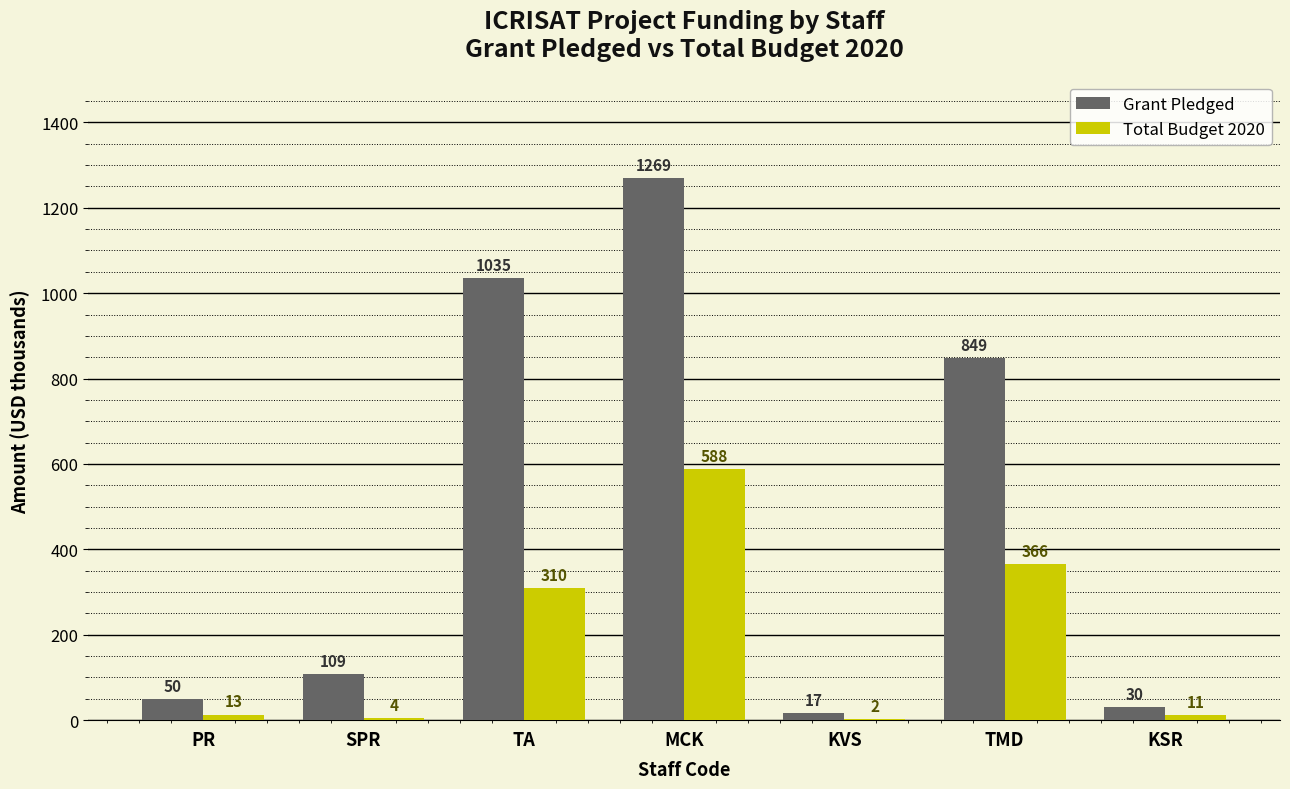

Which series changed the most between PR and KVS?

Grant Pledged